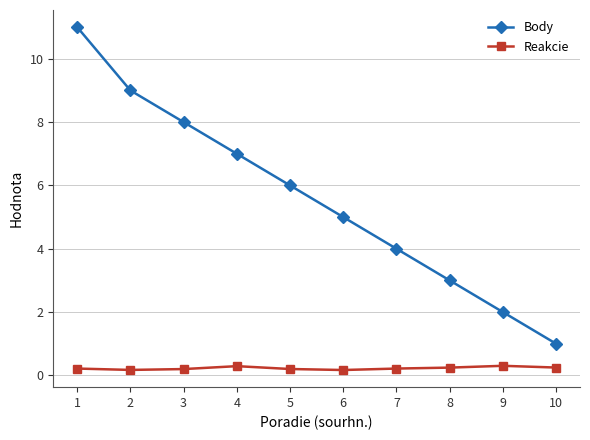

Which series has the largest total across all categories?

Body